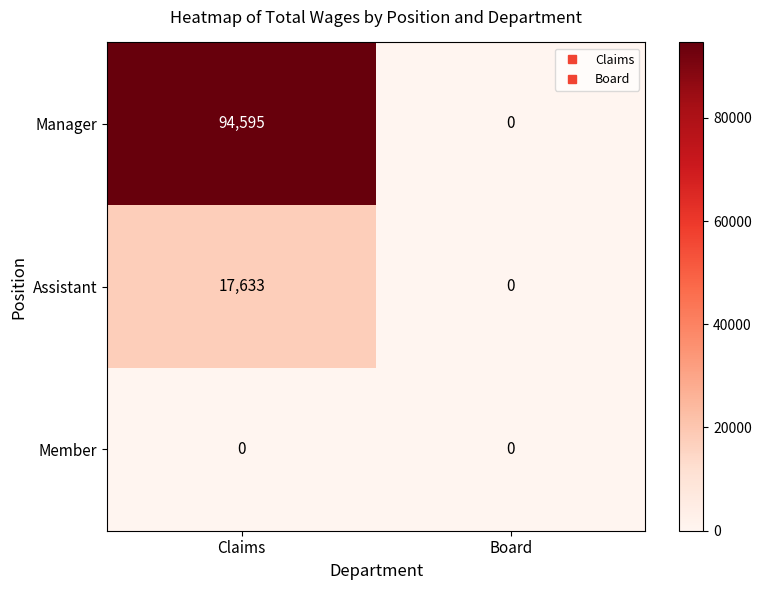

What is the average value of the Manager series?

47298